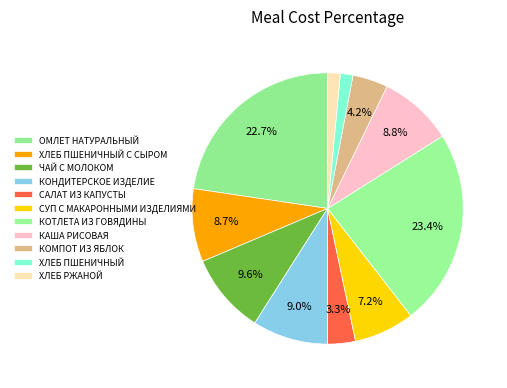

Rank the categories by value from lowest to highest.

ХЛЕБ ПШЕНИЧНЫЙ, ХЛЕБ РЖАНОЙ, САЛАТ ИЗ КАПУСТЫ, КОМПОТ ИЗ ЯБЛОК, СУП С МАКАРОННЫМИ ИЗДЕЛИЯМИ, ХЛЕБ ПШЕНИЧНЫЙ С СЫРОМ, КАША РИСОВАЯ, КОНДИТЕРСКОЕ ИЗДЕЛИЕ, ЧАЙ С МОЛОКОМ, ОМЛЕТ НАТУРАЛЬНЫЙ, КОТЛЕТА ИЗ ГОВЯДИНЫ